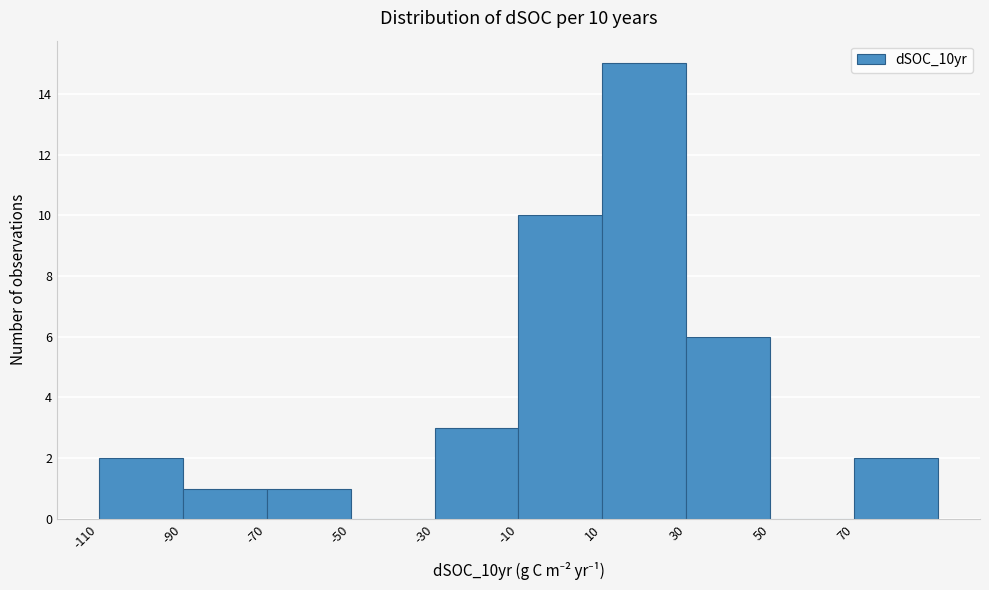

Which range on the x-axis has the tallest bar?

10 to 30